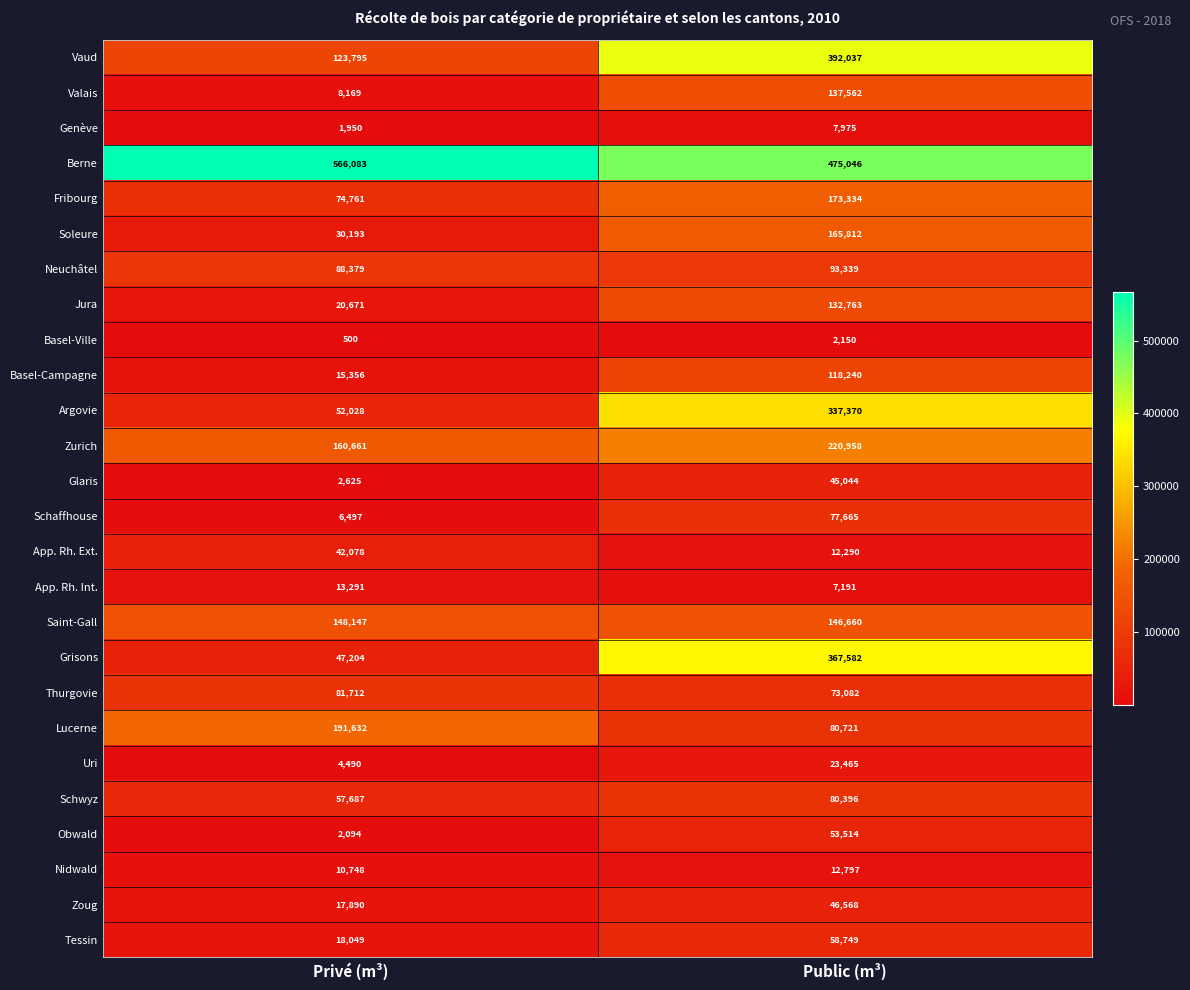

Which category has the highest value across all series?

Privé (m³)